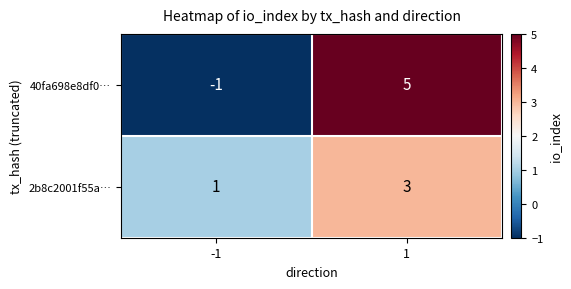

Which series has the largest range (max minus min)?

40fa698e8df0…